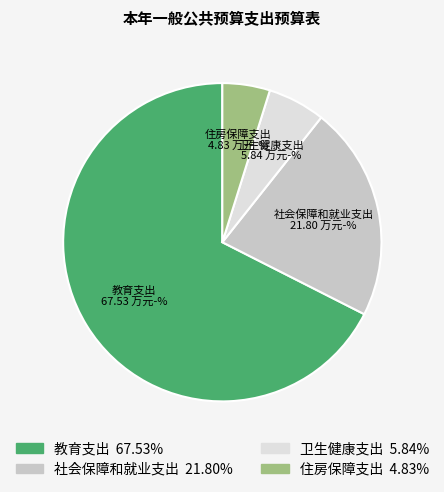

The 教育支出 slice represents 59% of the pie. True or false?

False